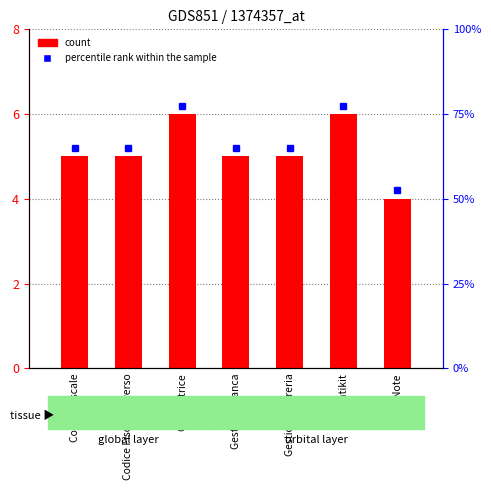

What position from the right is Identikit?

2